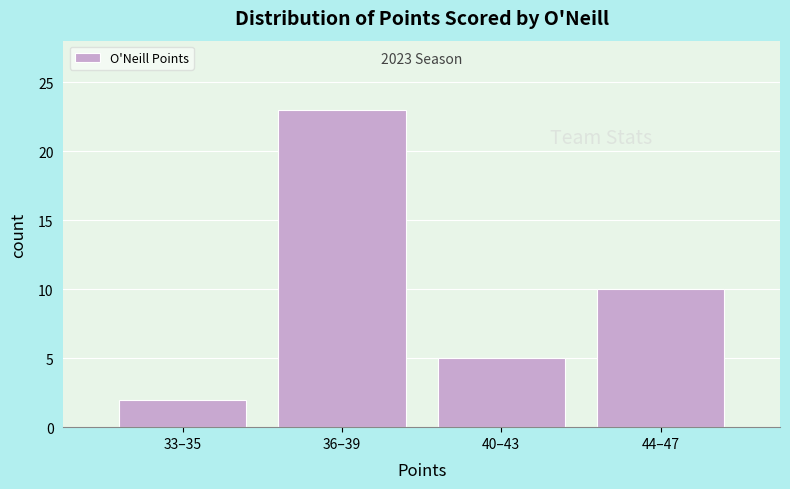

Reading left to right, what are all the values shown in this chart?

2	23	5	10